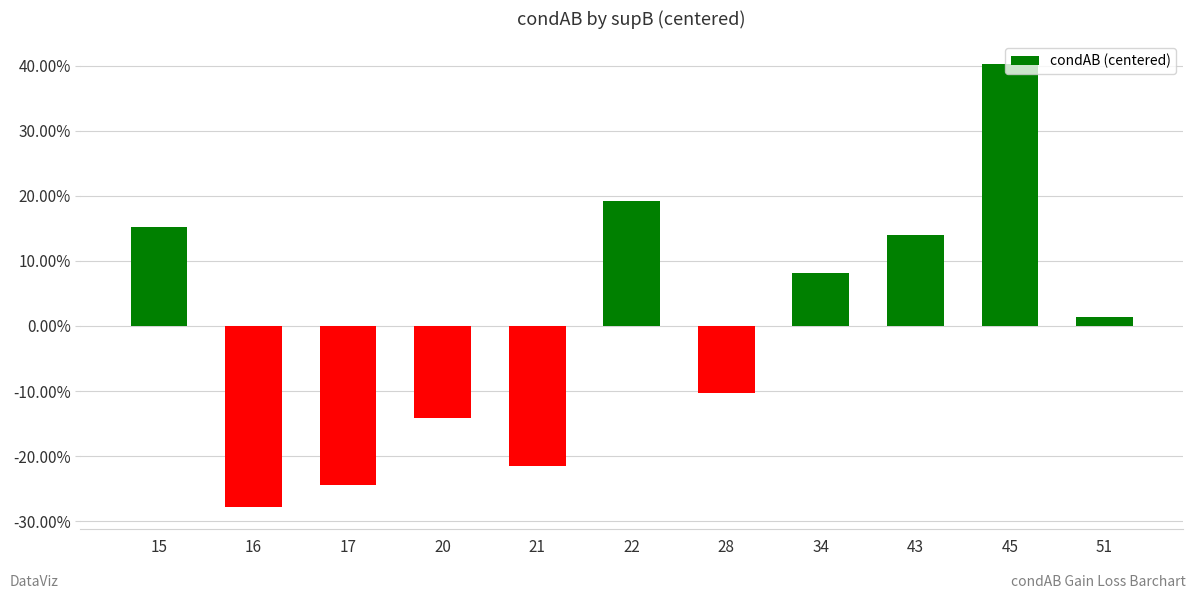

Which label corresponds to the smallest value in the chart?

16